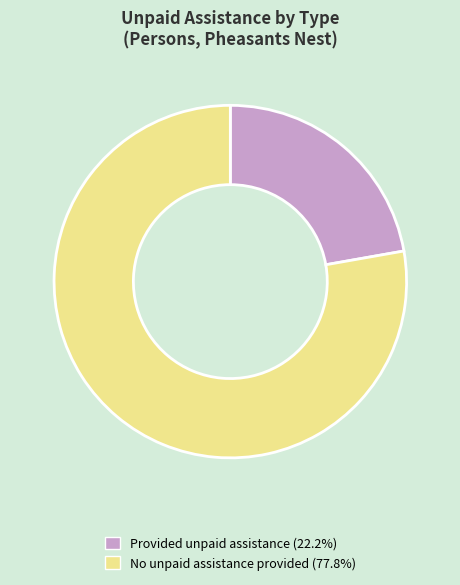

Is there a majority slice in this chart?

Yes